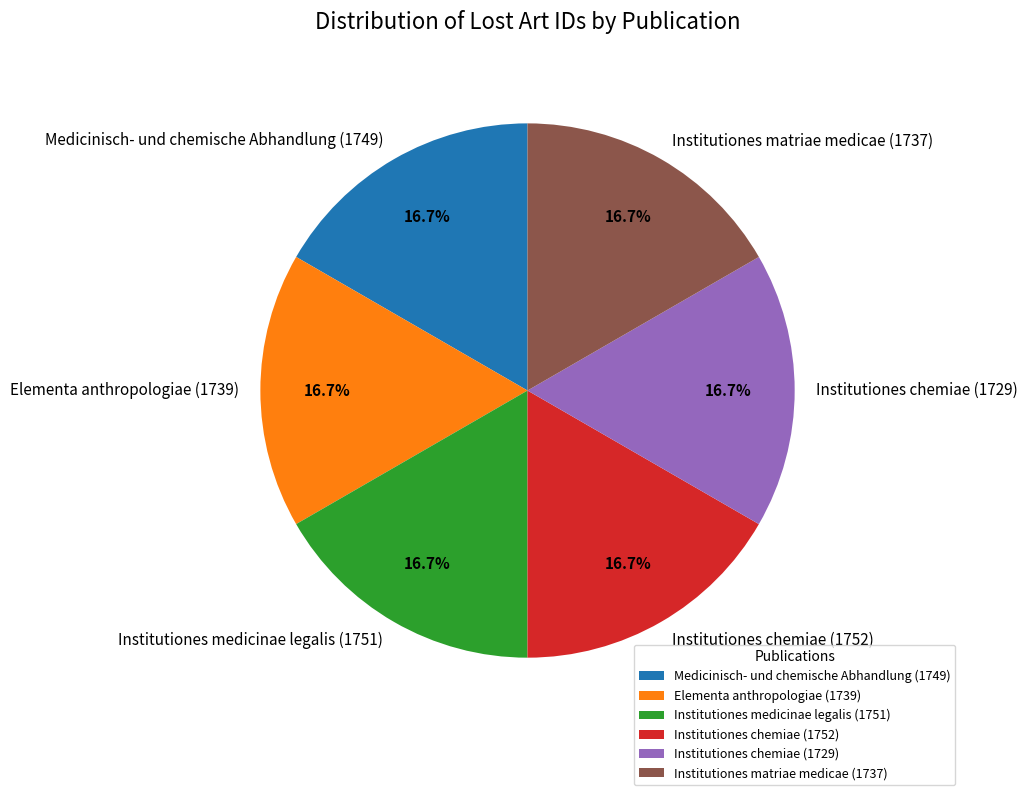

Is there a majority slice in this chart?

No